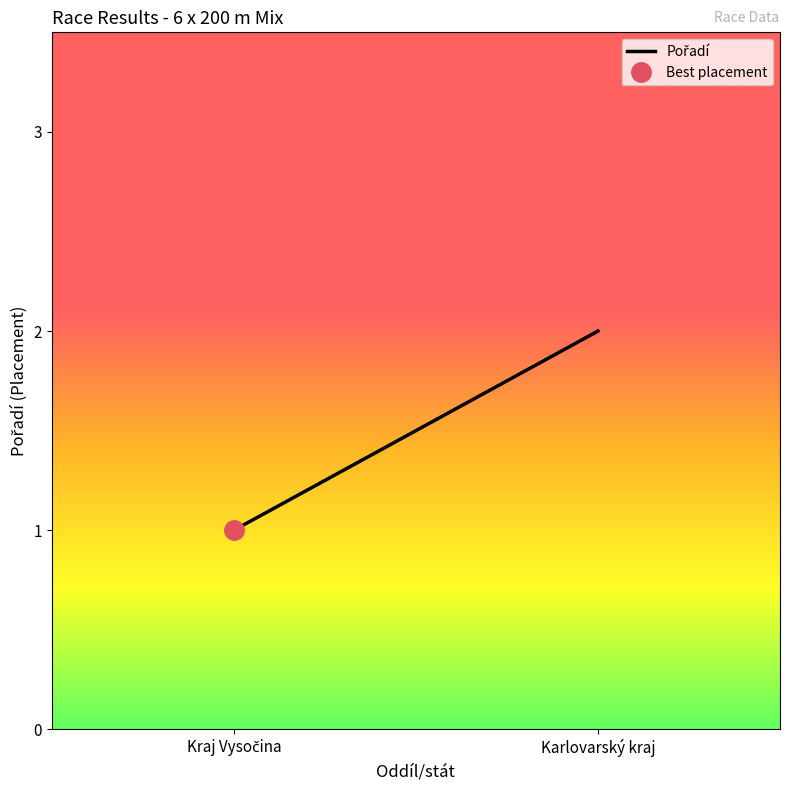

Reading left to right, list all the values displayed in this chart.

Kraj Vysočina=1	Karlovarský kraj=2